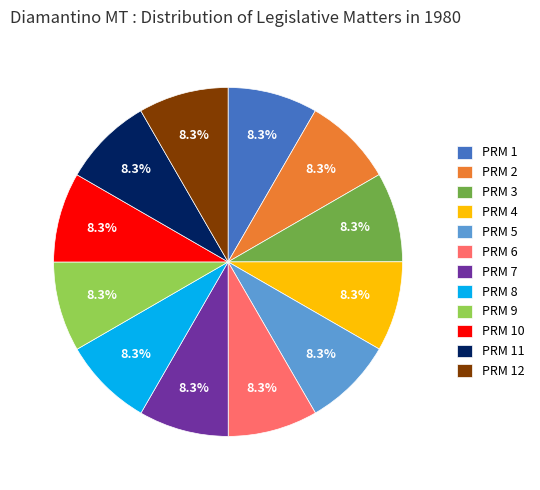

To the nearest percent, what portion does PRM 1 represent?

8%